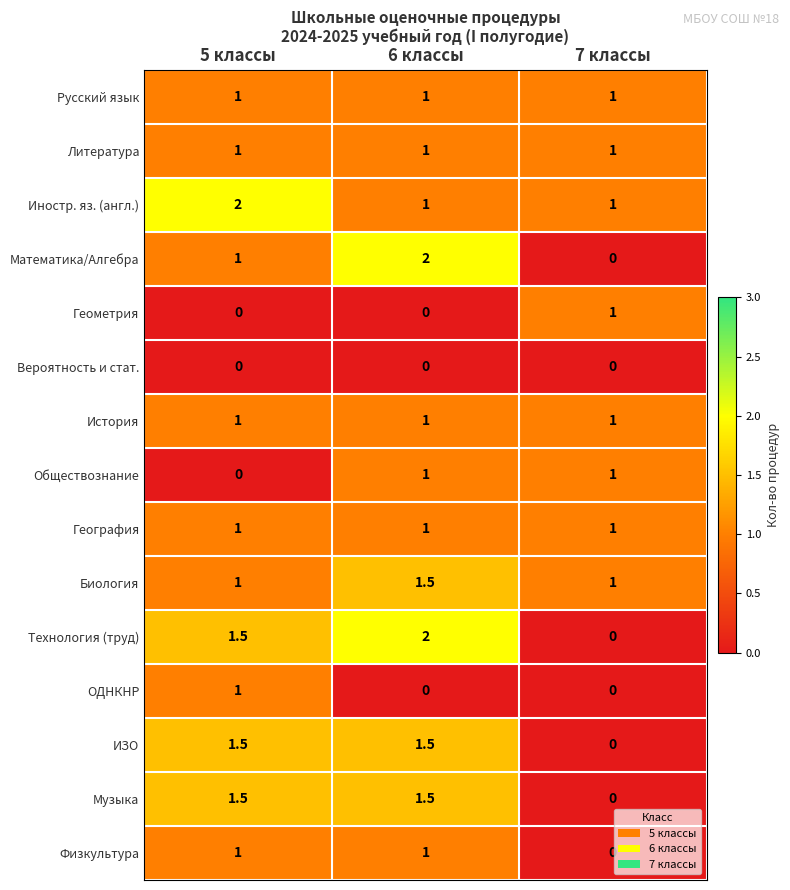

What value does the Биология series have at 7 классы?

1.0